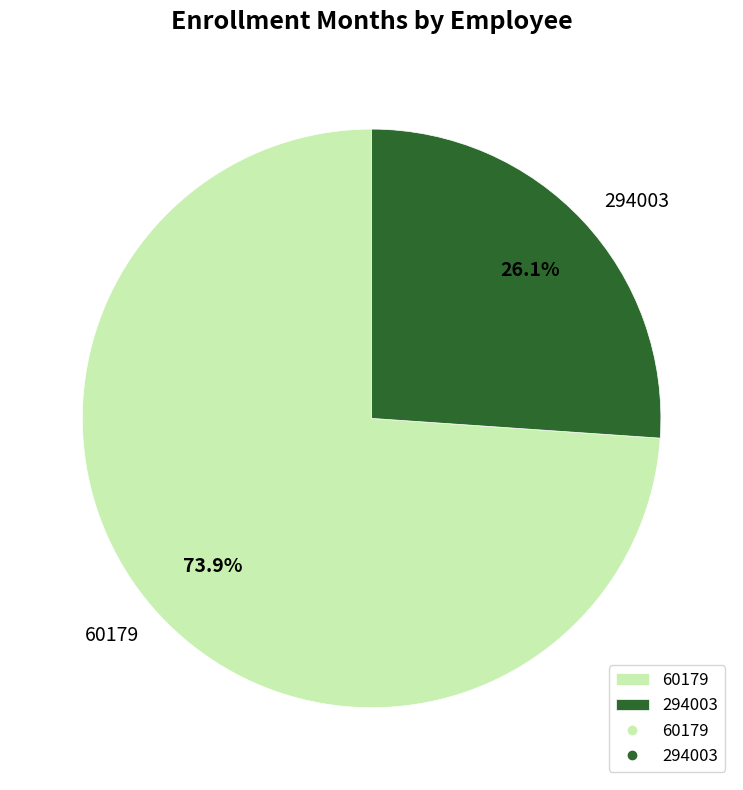

Which has a higher value, 294003 or 60179?

60179